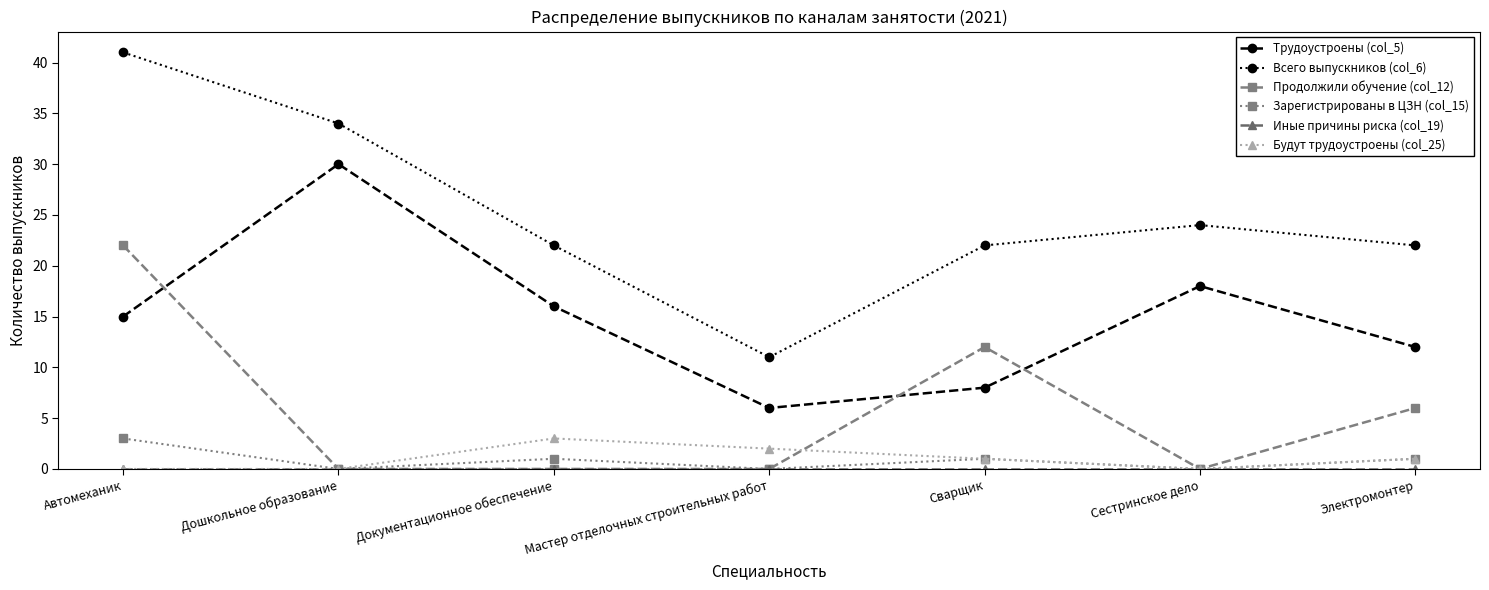

What is the spread (max minus min) of values at Сестринское дело?

24